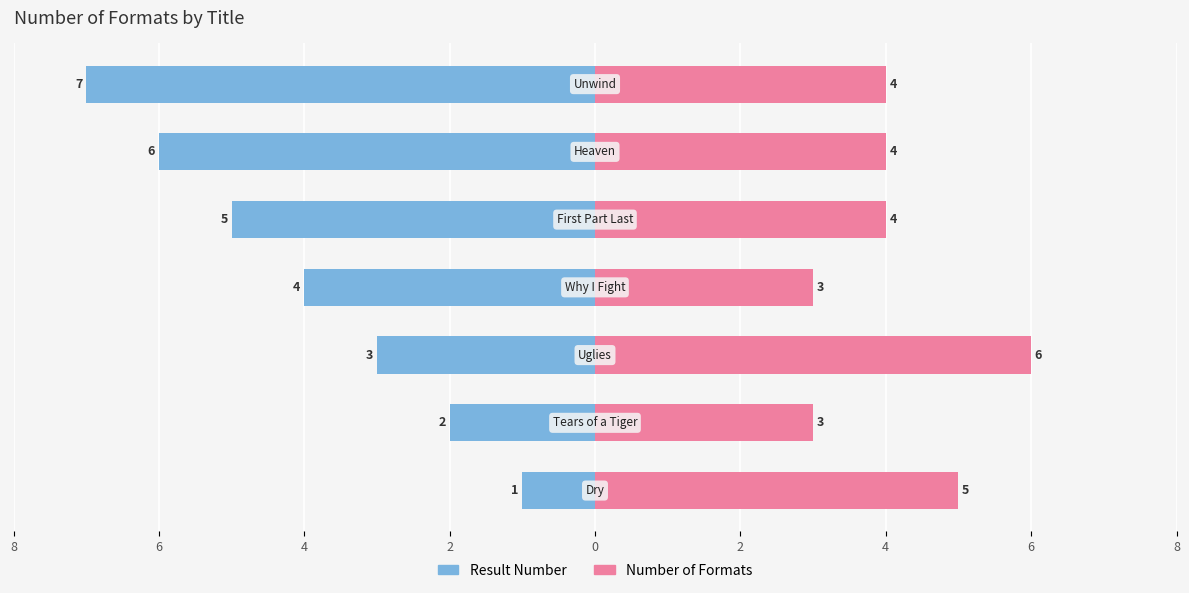

True or false: Result Number has a value of -5 at 4.

False